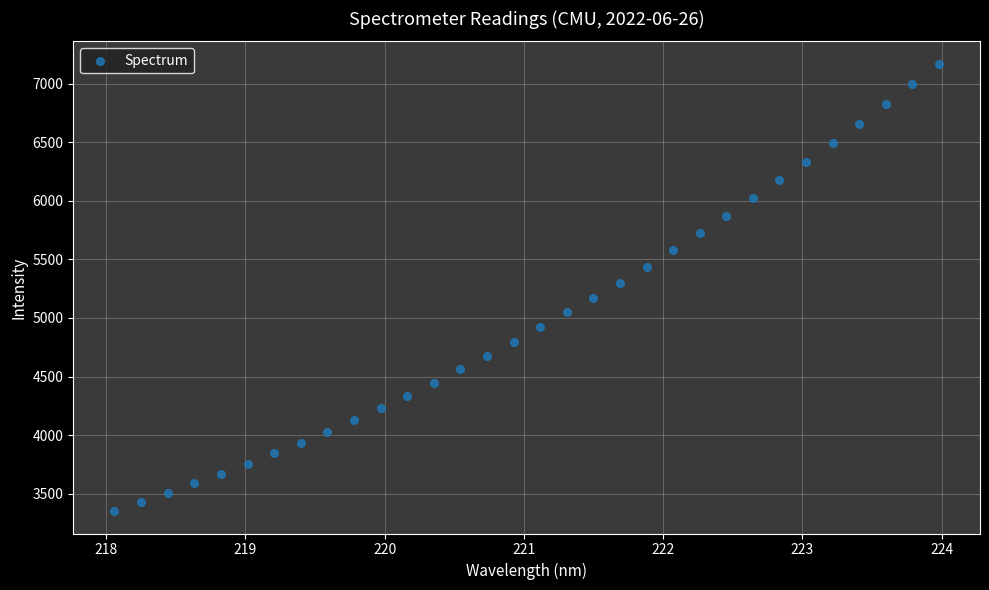

What is the range of X values (max minus min)?

5.9